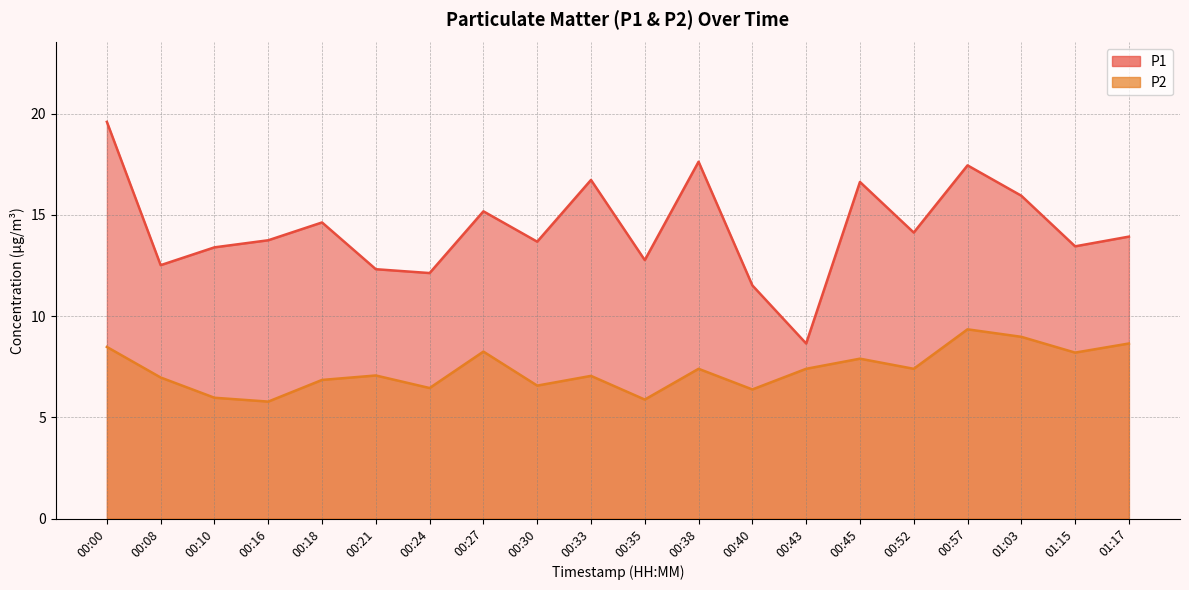

What is the total value across all series at 00:16?

19.5